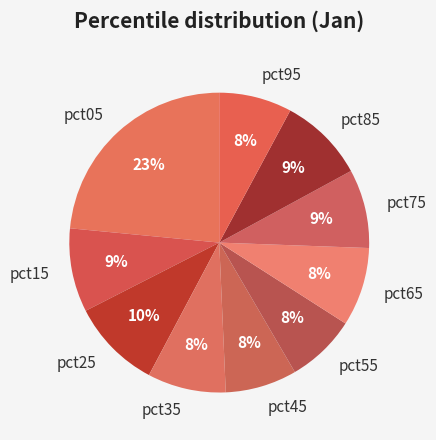

How many segments does this pie chart have?

10